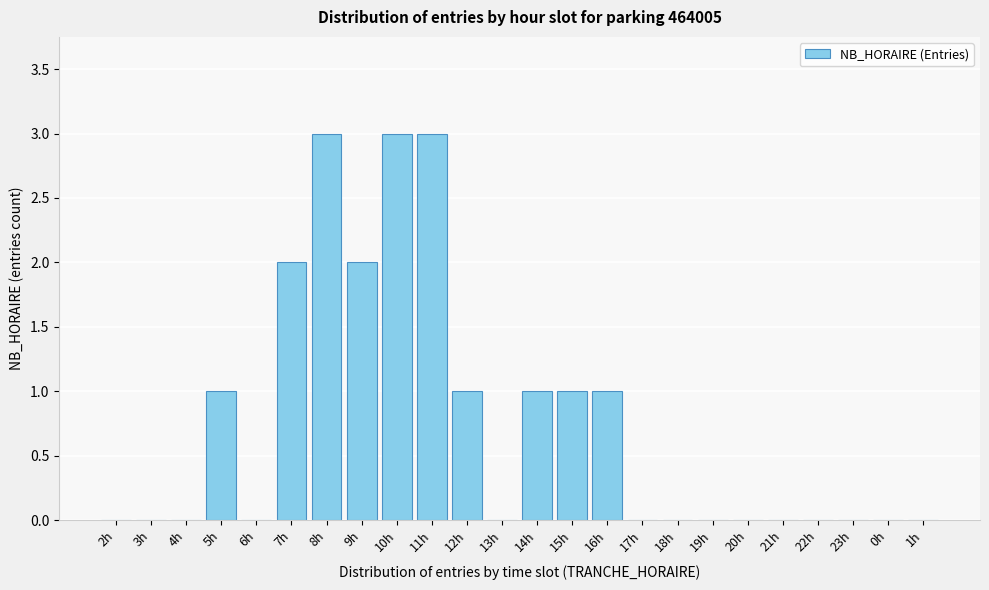

Reading left to right, transcribe all the data shown in this chart.

2h=0	3h=0	4h=0	5h=1	6h=0	7h=2	8h=3	9h=2	10h=3	11h=3	12h=1	13h=0	14h=1	15h=1	16h=1	17h=0	18h=0	19h=0	20h=0	21h=0	22h=0	23h=0	0h=0	1h=0